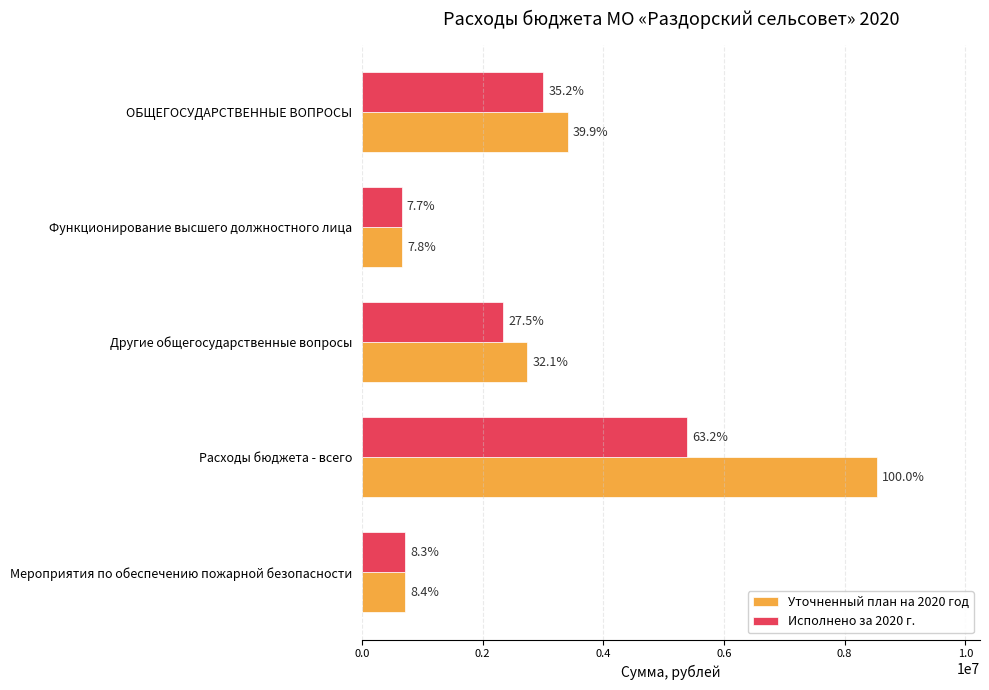

What are all the series names shown in the legend?

Уточненный план на 2020 год, Исполнено за 2020 г.